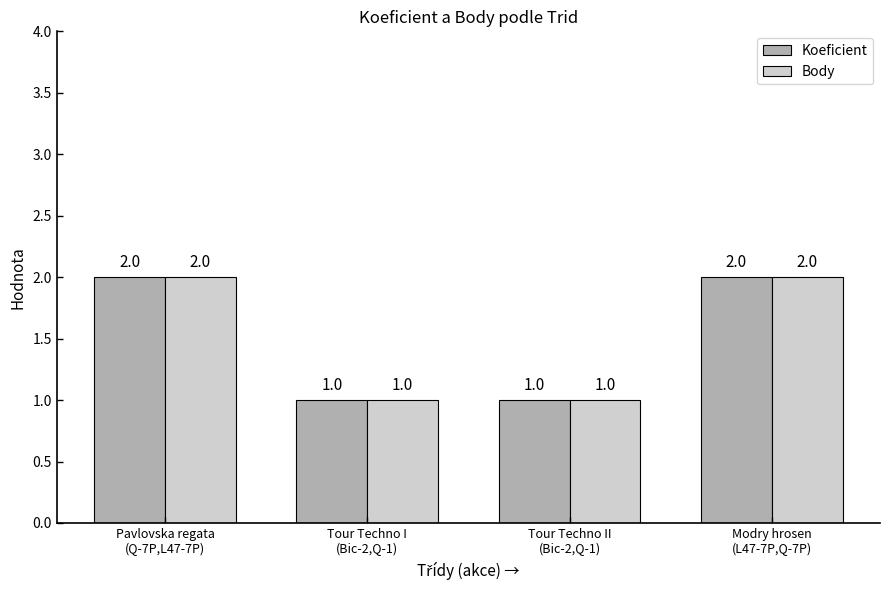

How many bars are there in each group?

2